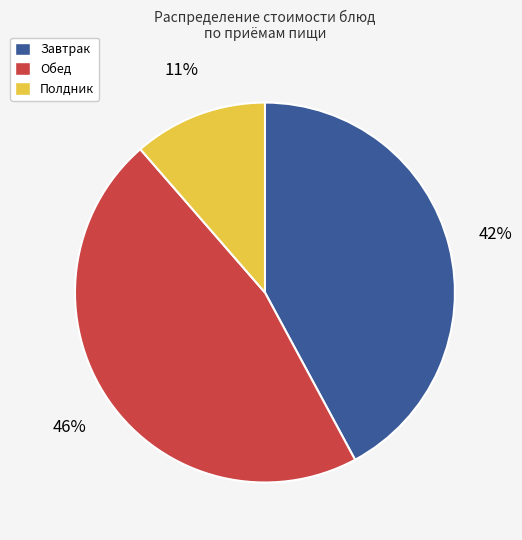

Does any single category account for the majority?

No